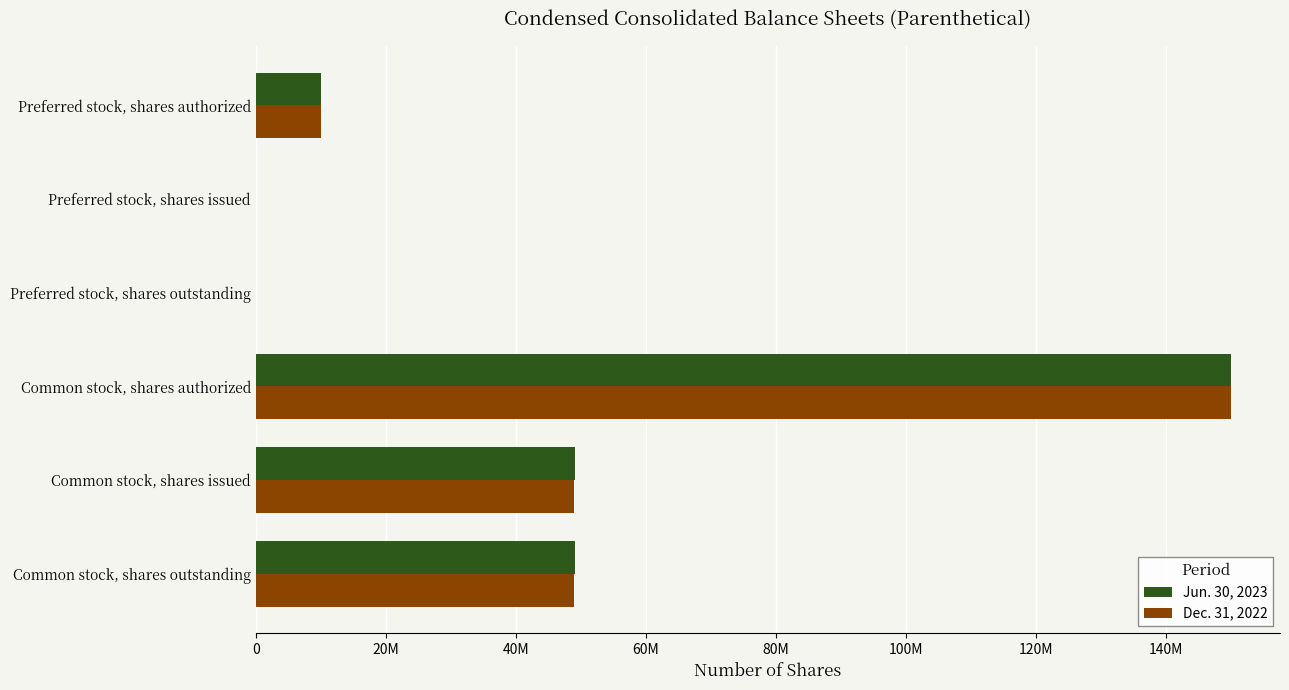

What position from the left is Common stock, shares authorized?

4